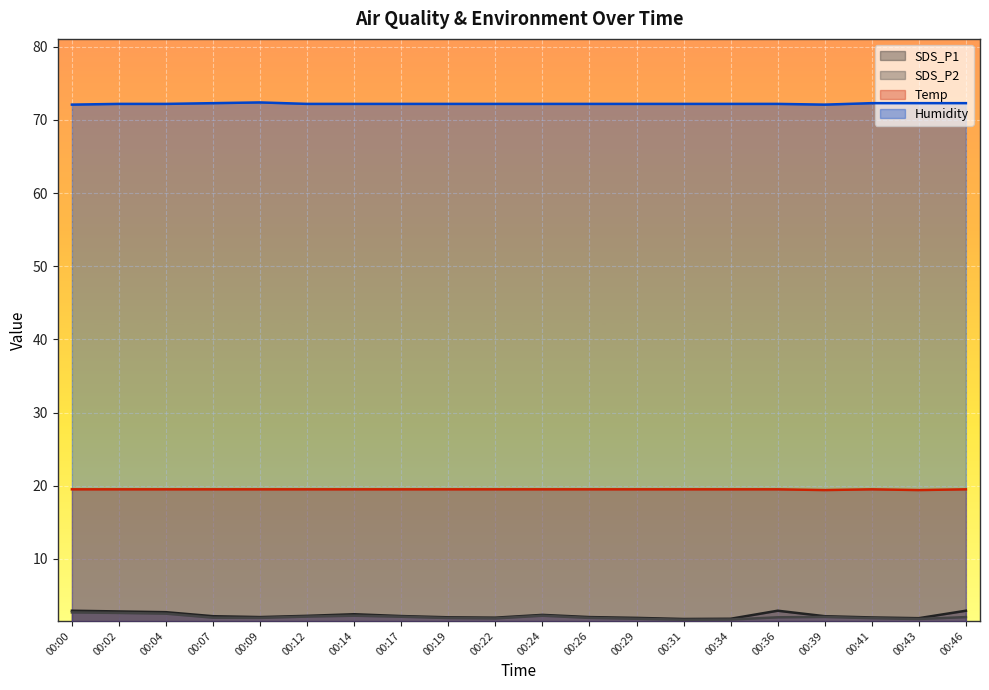

How many interior local valleys does the SDS_P2 series have?

4